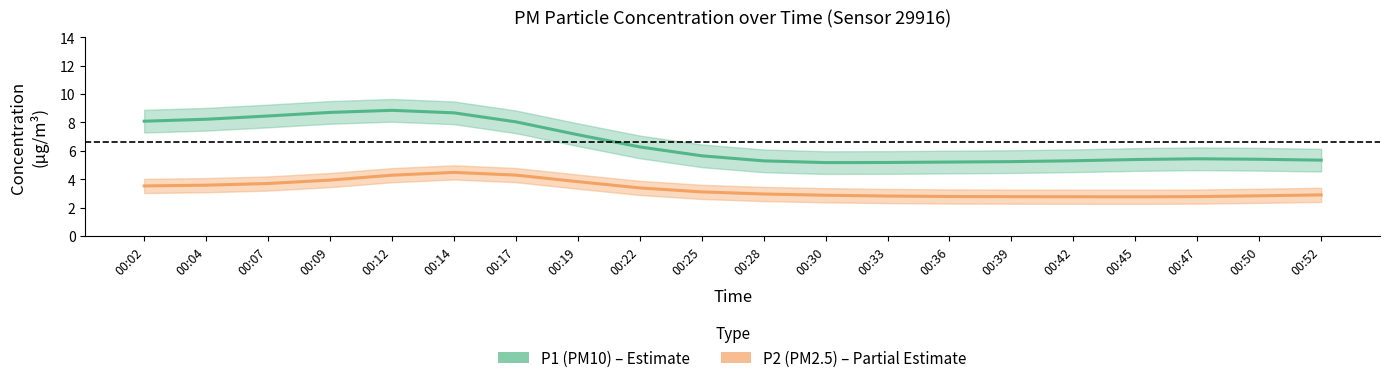

List the series in order of their overall mean, highest first.

P1 (PM10), P2 (PM2.5)